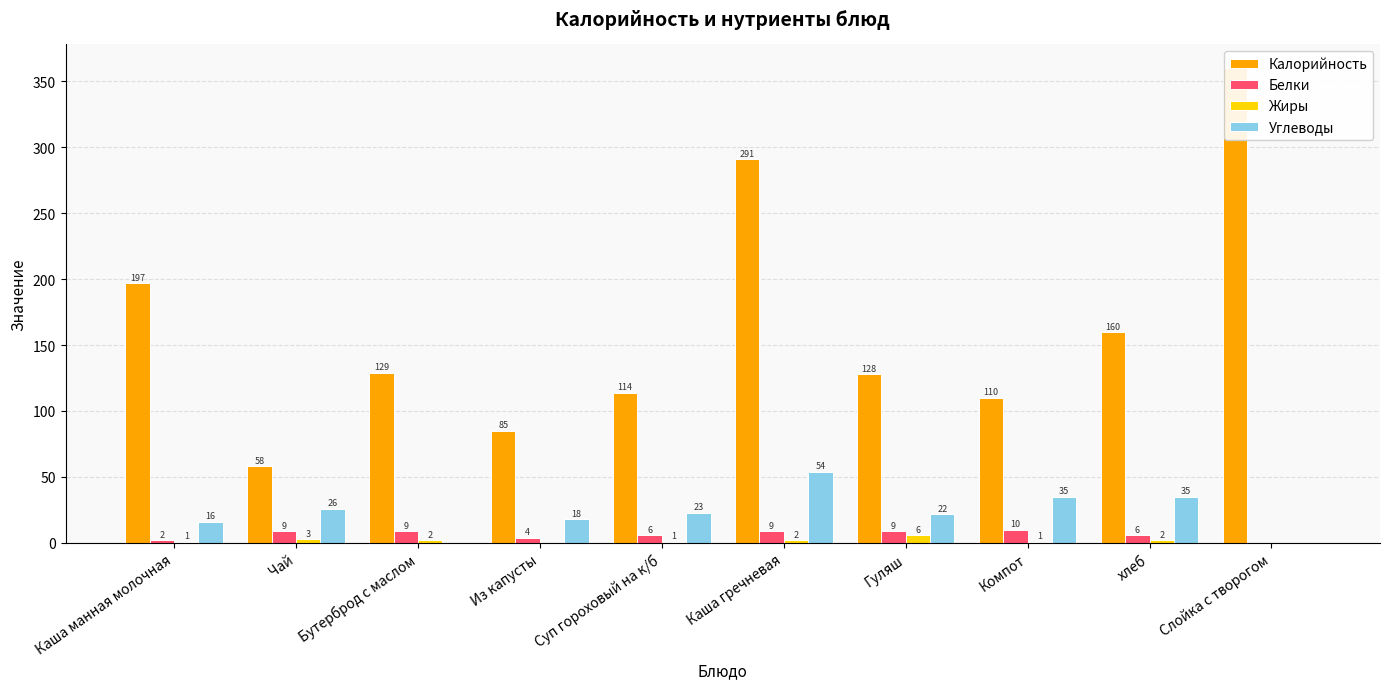

How many bars are there in total?

40